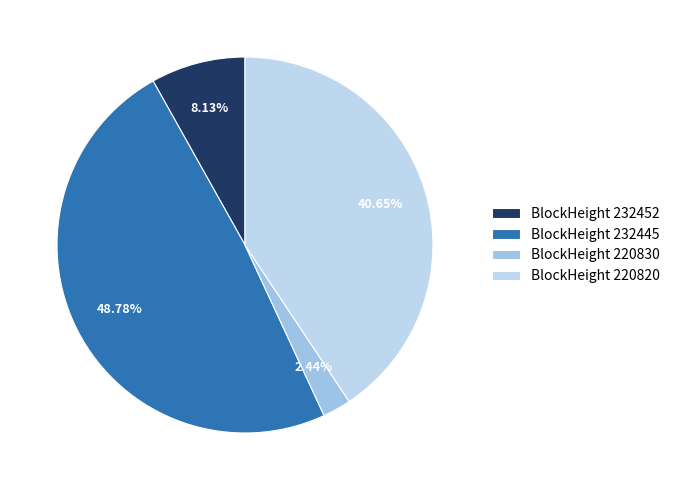

Count the number of slices in the pie.

4